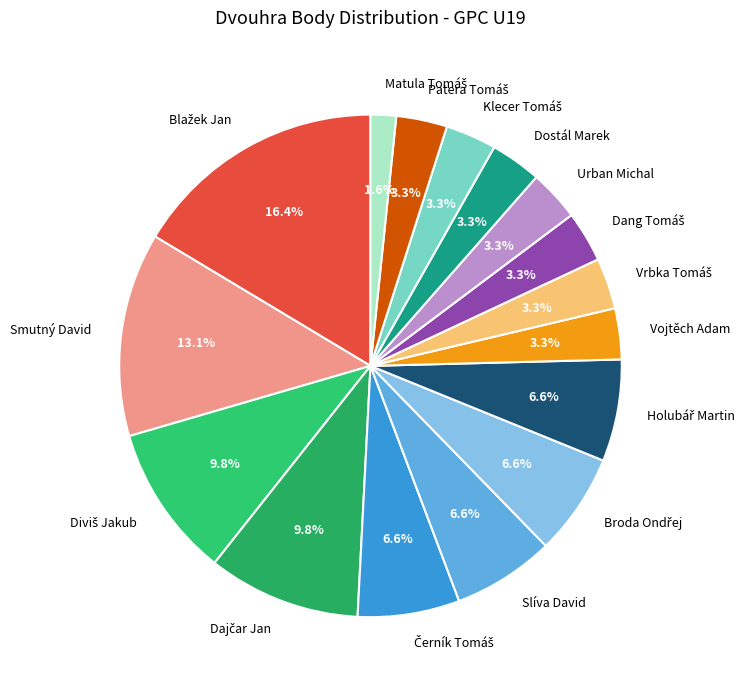

True or false: Slíva David accounts for 7% of the total.

True